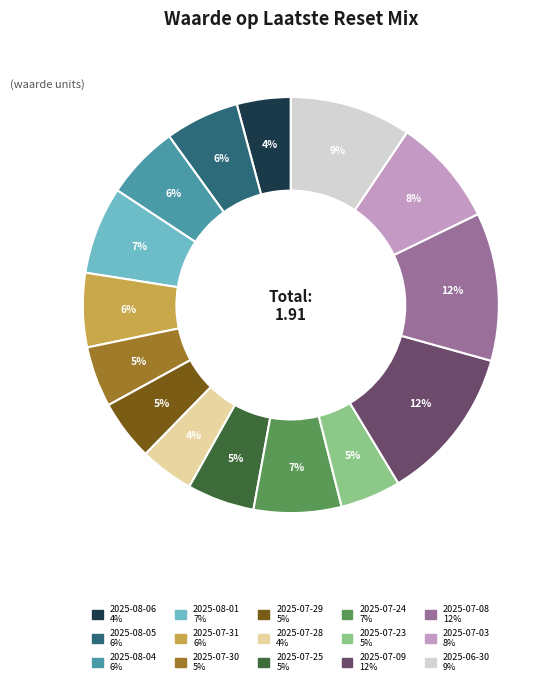

What percentage is the 2025-07-23 slice, to the nearest percent?

5%